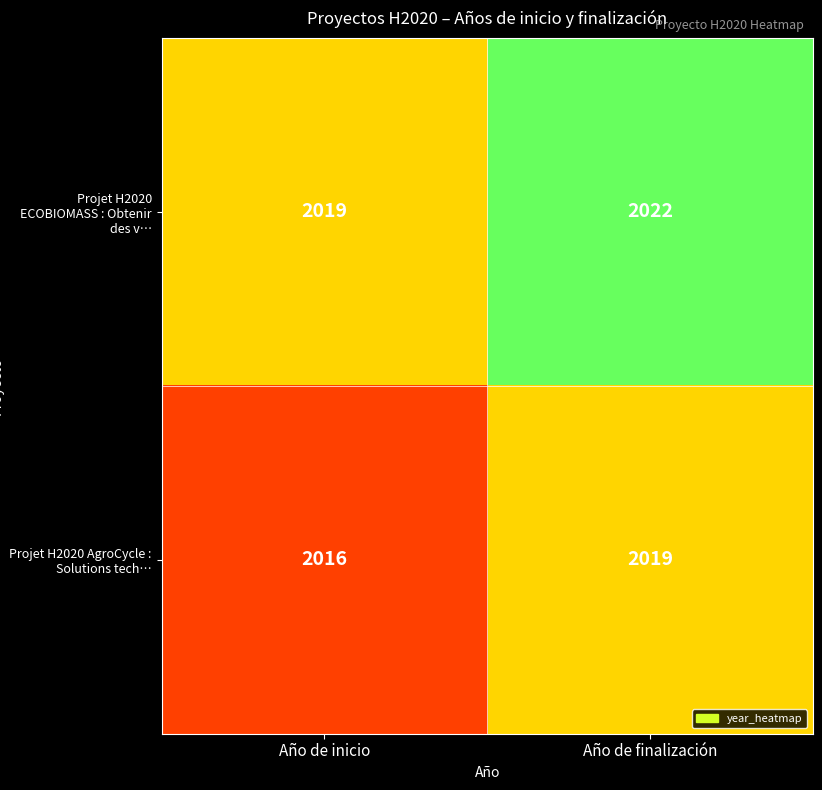

How many distinct data groups are displayed?

2